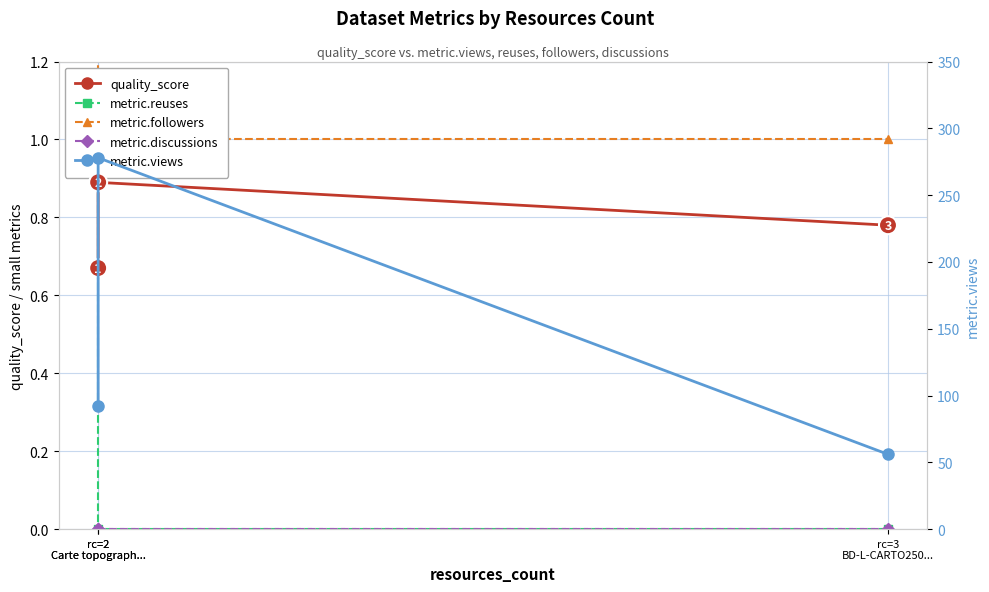

Reading right to left, transcribe all the data shown in this chart.

quality_score: 0.8	0.9	0.7
metric.reuses: 0.0	0.0	1.0
metric.followers: 1.0	1.0	2.0
metric.discussions: 0.0	0.0	0.0
metric.views: 56.0	278.0	92.0